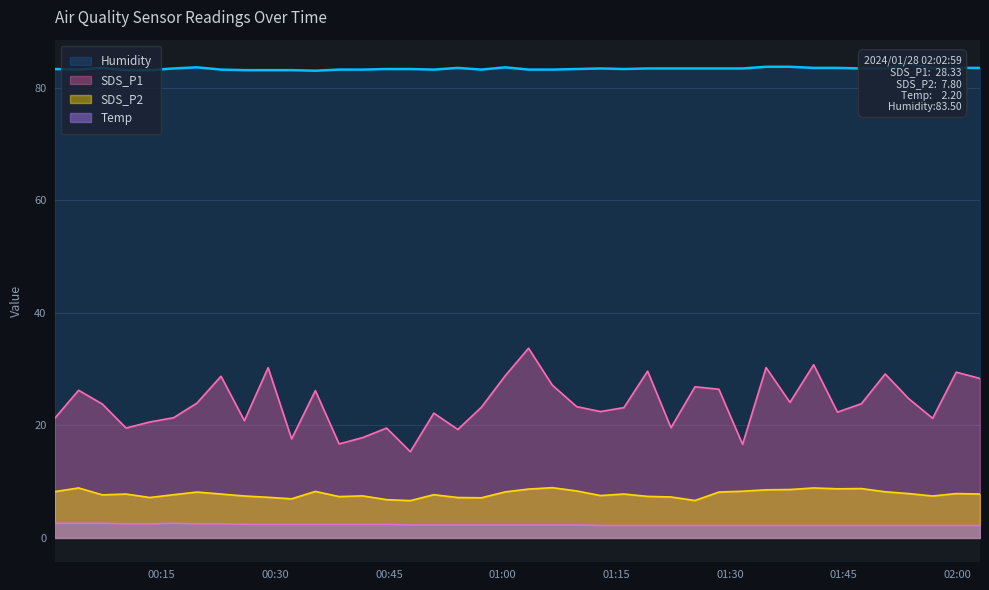

What value does the SDS_P2 series have at 2024/01/28 01:44:10?

8.7